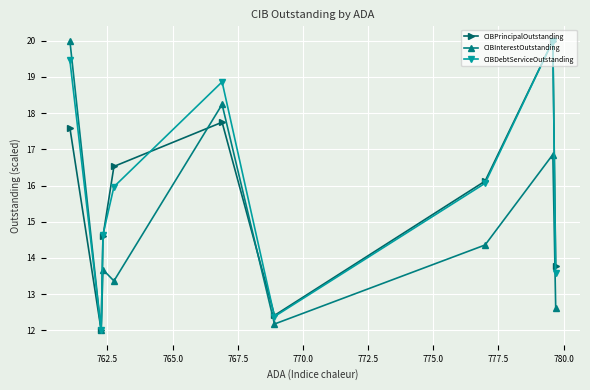

What is the greatest value displayed?

20.0